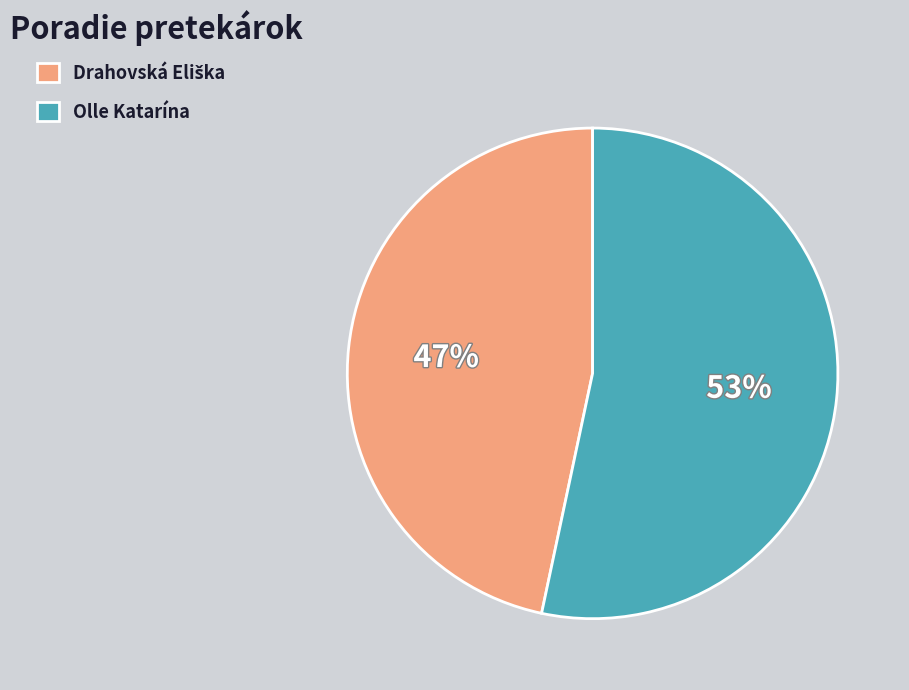

To the nearest percent, what is the average slice percentage?

50%